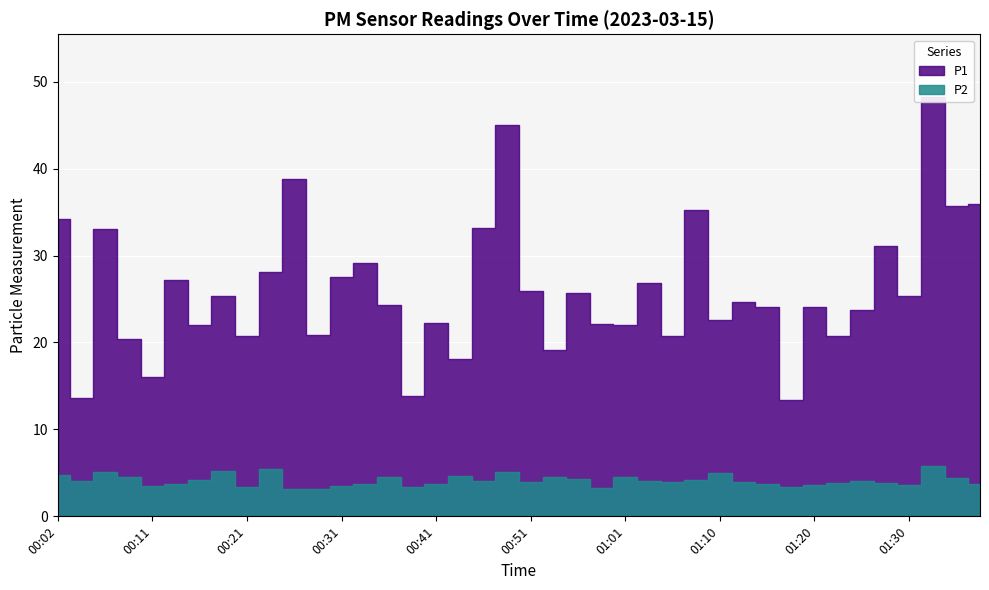

What is the average value of the P2 series?

4.1